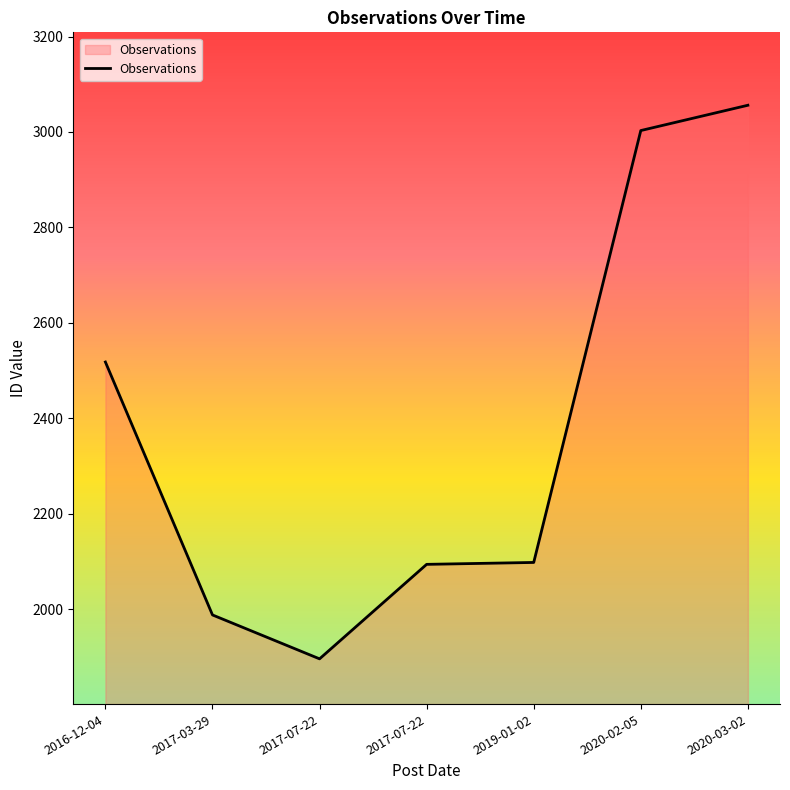

How many series are shown in this chart?

1